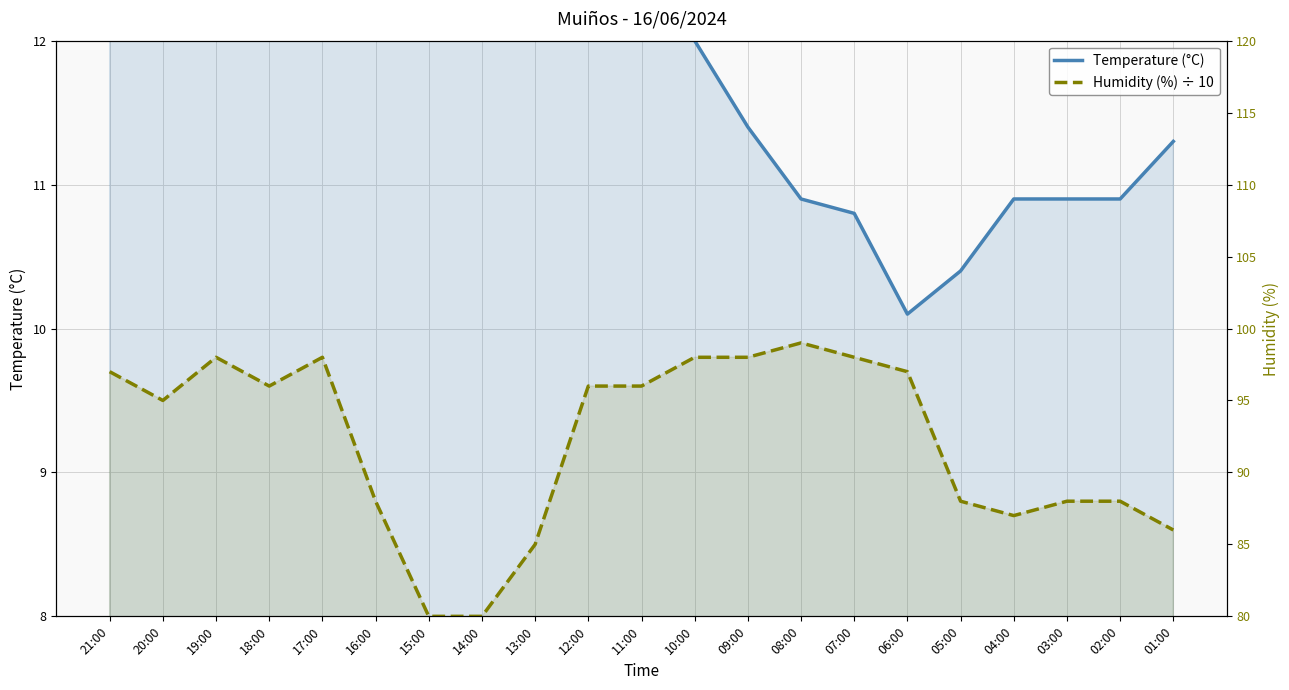

At how many categories does at least one series exceed 9?

21